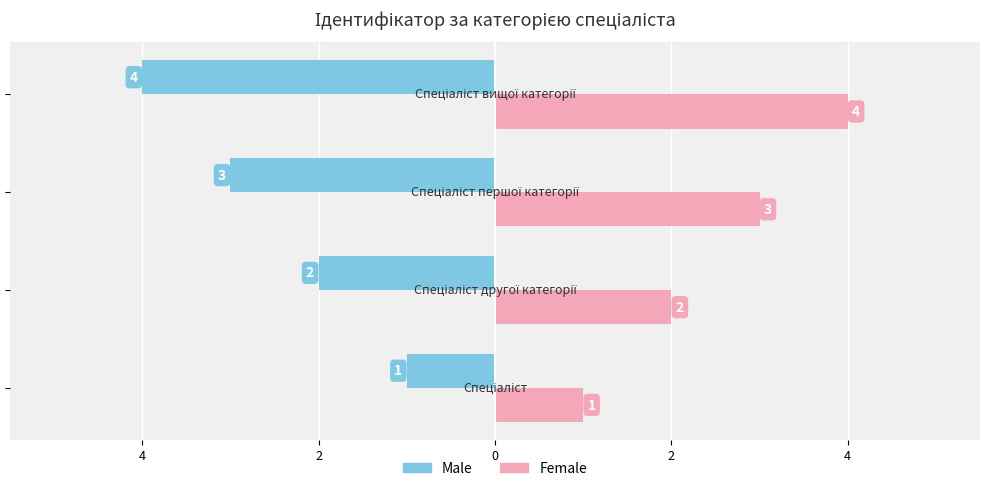

What are all the series names shown in the legend?

Male, Female